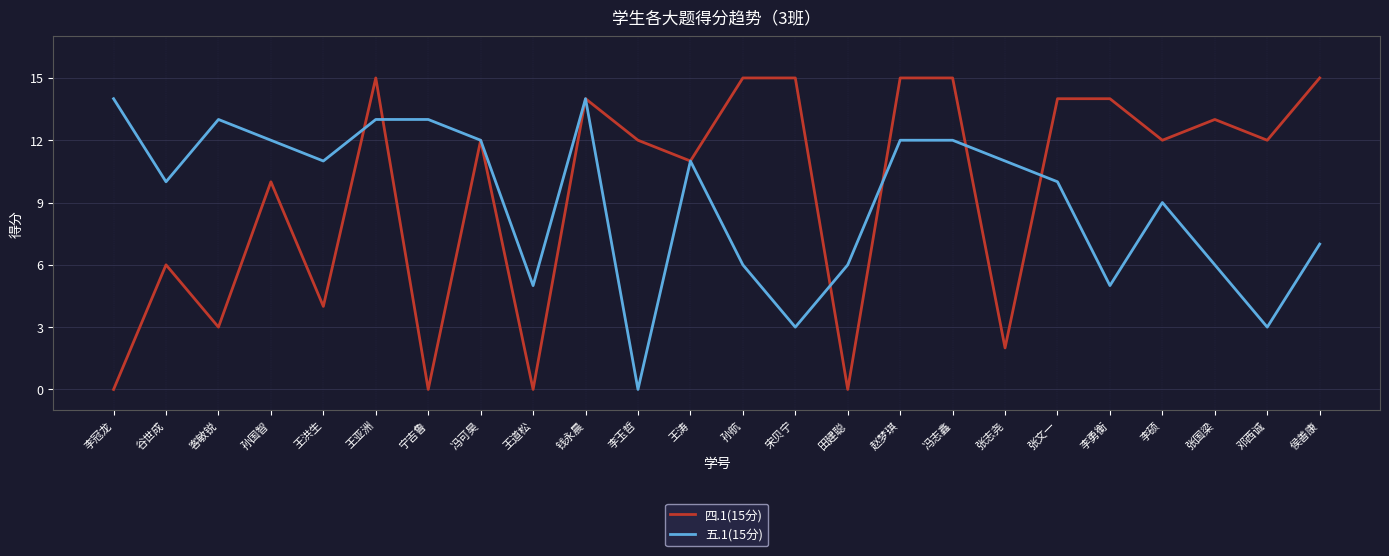

What is the difference between the 五.1(15分) values at 张志尧 and 张文一?

1